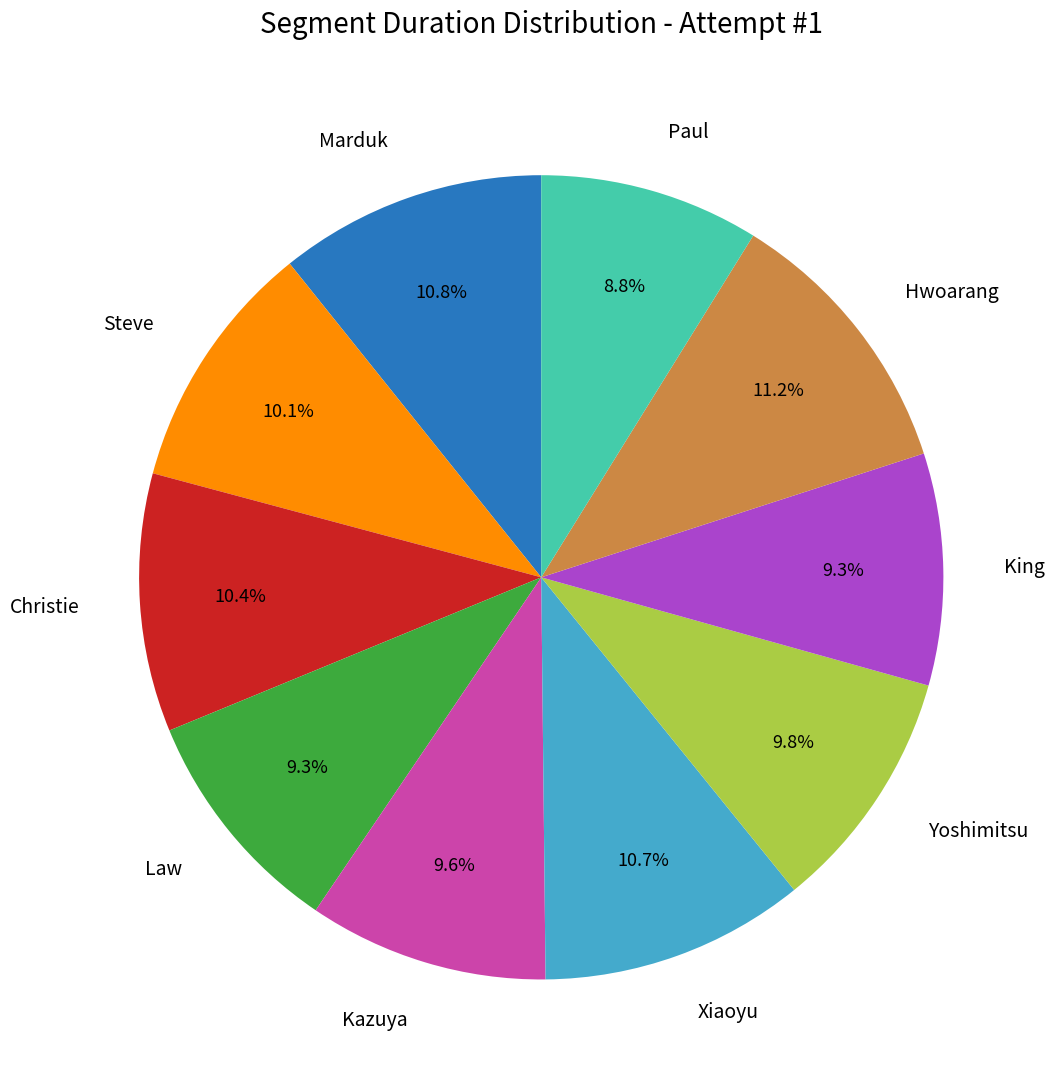

Is there a majority slice in this chart?

No